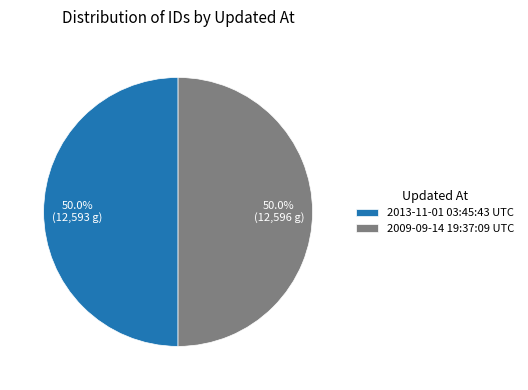

What percentage is NOT represented by 2013-11-01 03:45:43 UTC?

50.0%